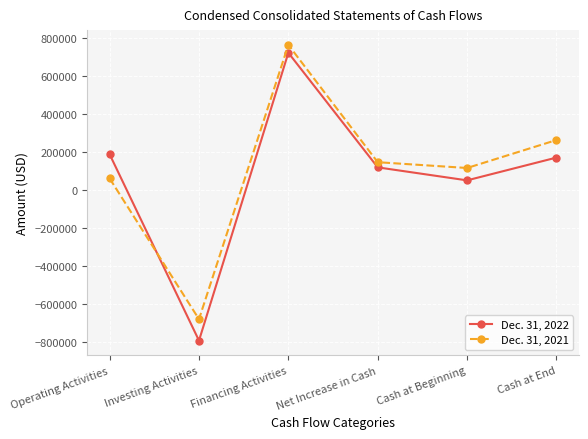

Rank the series at Net Increase in Cash from lowest to highest value.

Dec. 31, 2022, Dec. 31, 2021